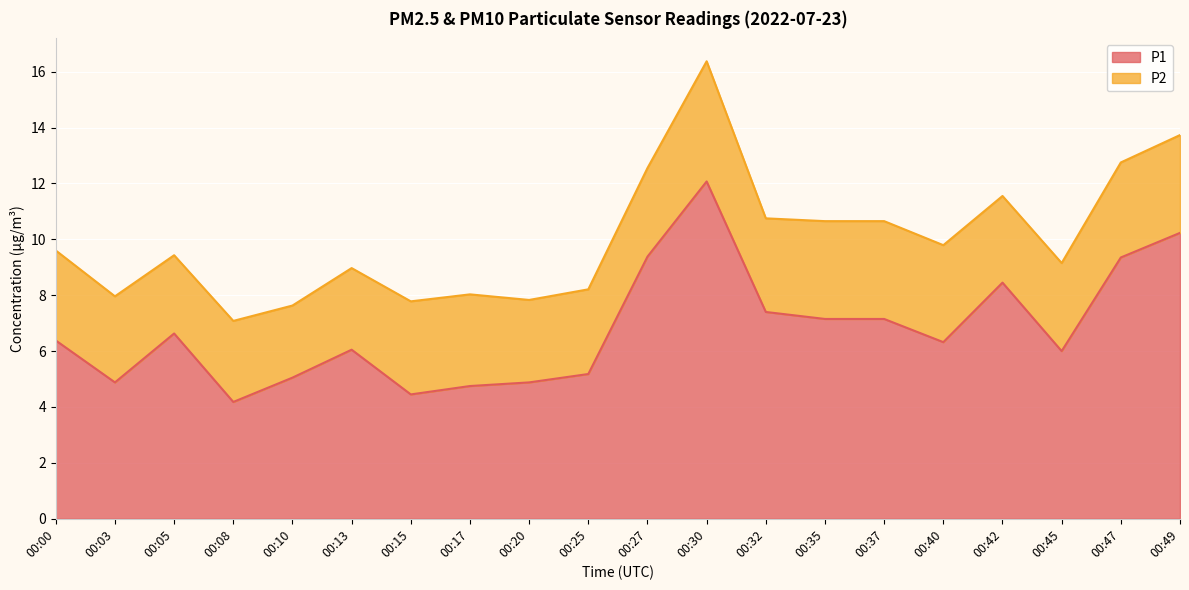

Which category has the highest value across all series?

00:30